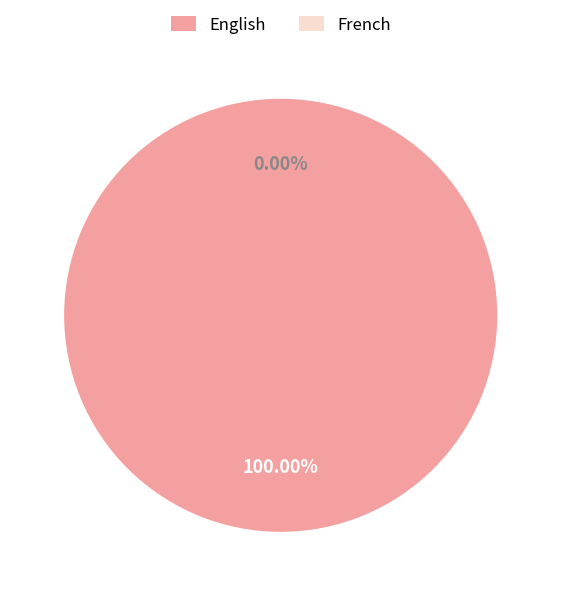

How many slices are in this pie chart?

2